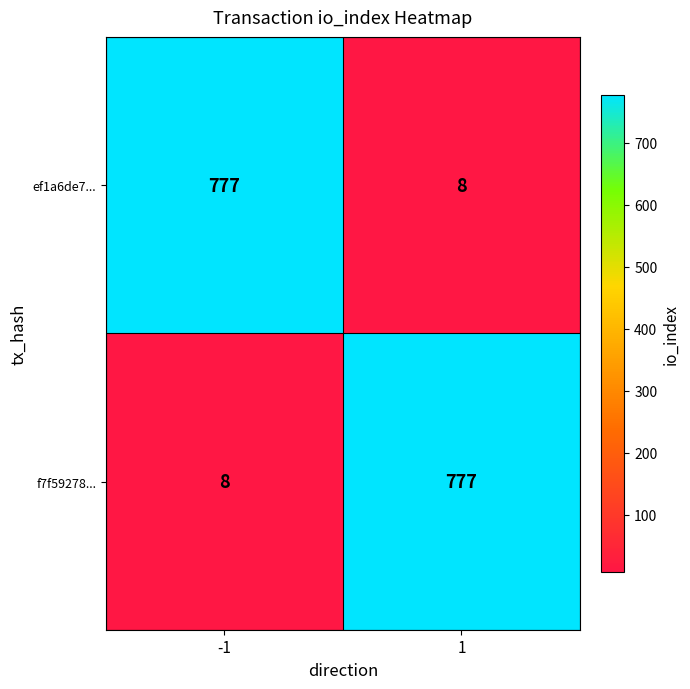

Rank the series at 1 from lowest to highest value.

ef1a6de7..., f7f59278...